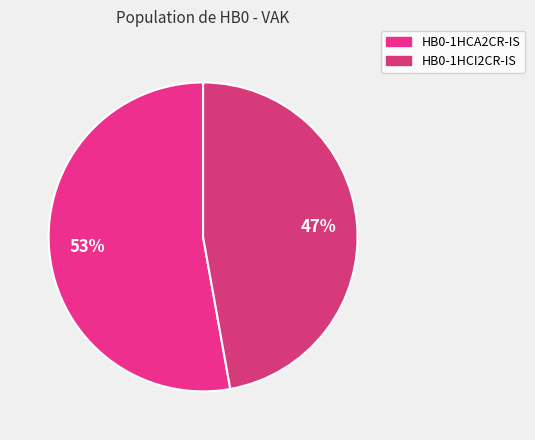

What is the ratio of the value at HB0-1HCA2CR-IS to the value at HB0-1HCI2CR-IS?

1.1